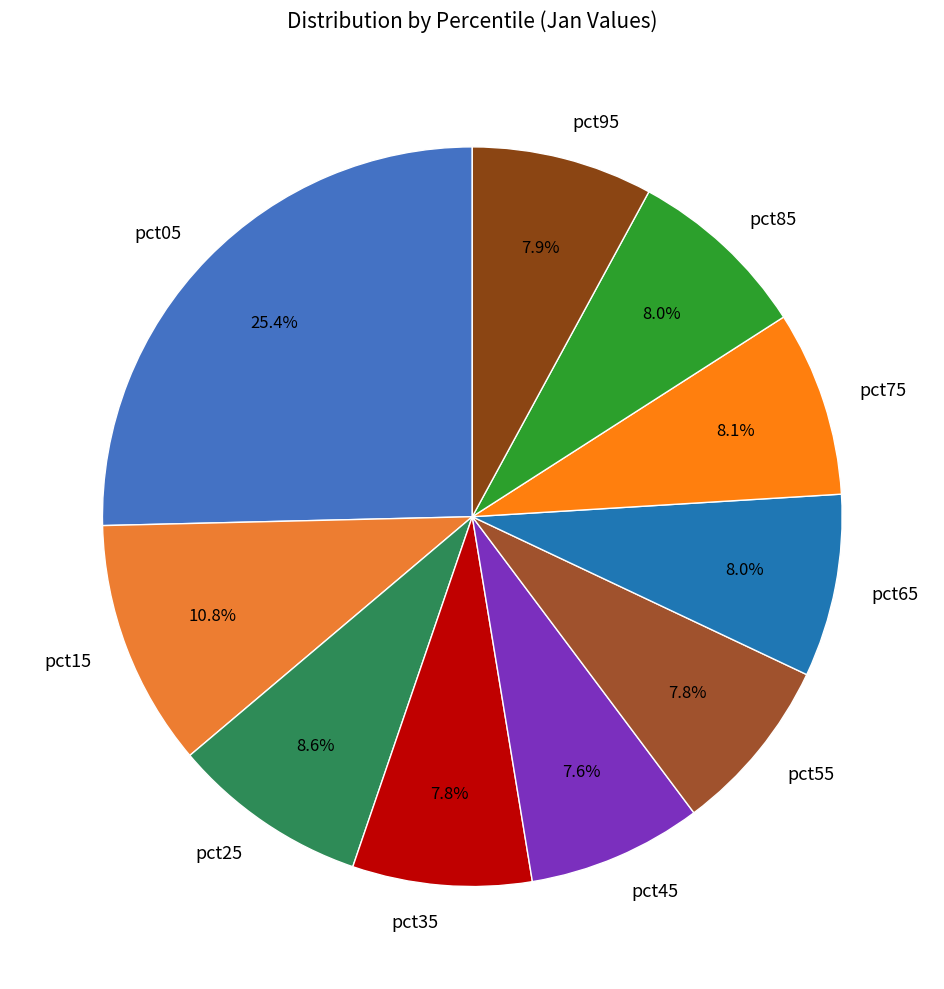

How many slices are in this pie chart?

10